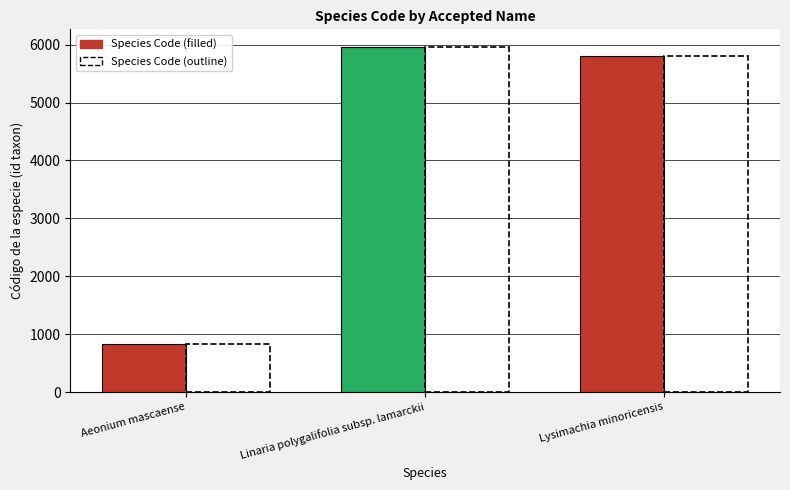

Which category has the highest value across all series?

Linaria polygalifolia subsp. lamarckii